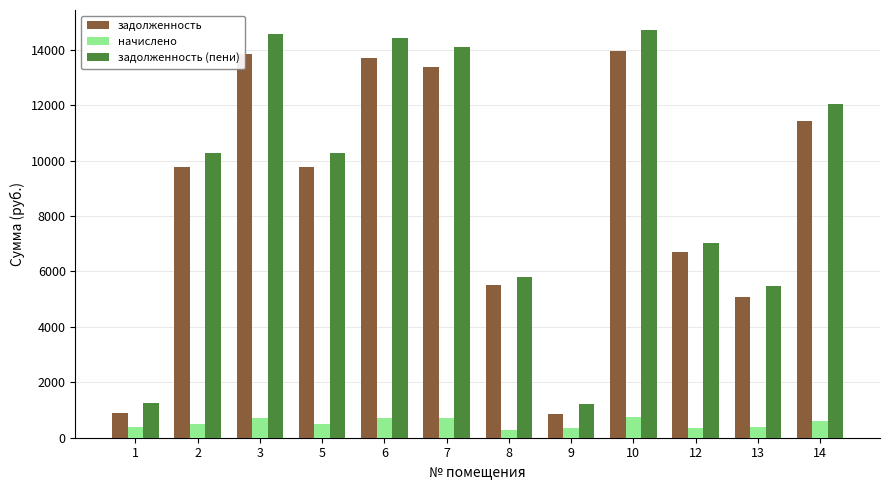

What is the difference between the highest and lowest values at 1?

884.5